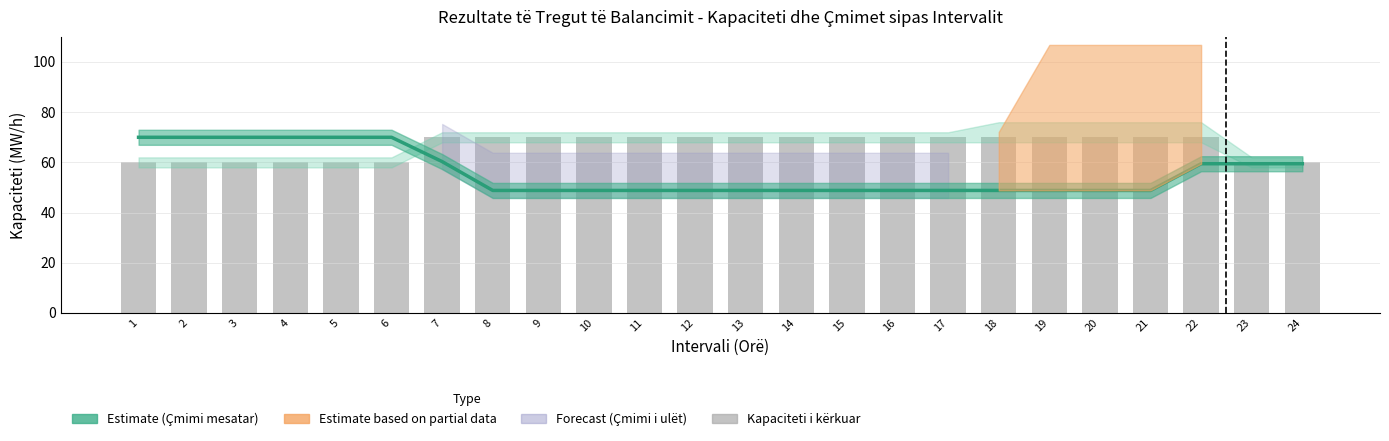

Reading left to right, what are all the values shown in this chart?

60	60	60	60	60	60	70	70	70	70	70	70	70	70	70	70	70	70	70	70	70	70	60	60